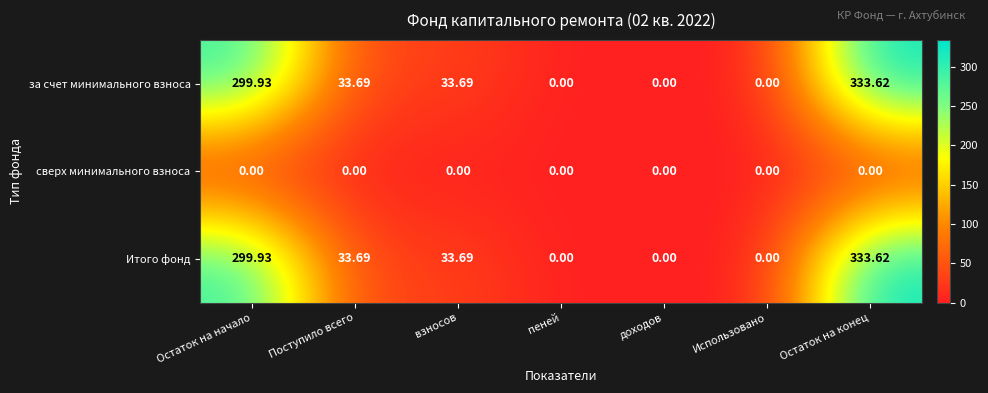

Which category has the highest value across all series?

Остаток на конец